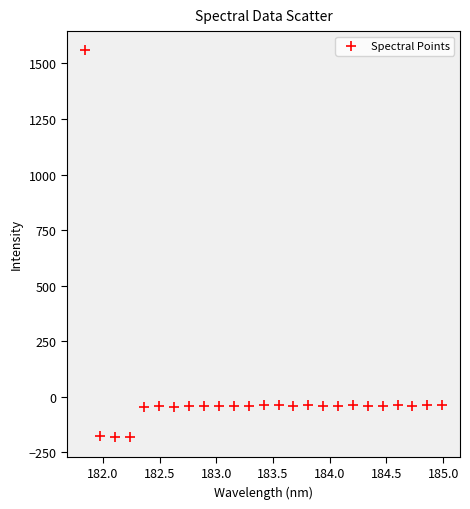

What is the range of X values (max minus min)?

3.1